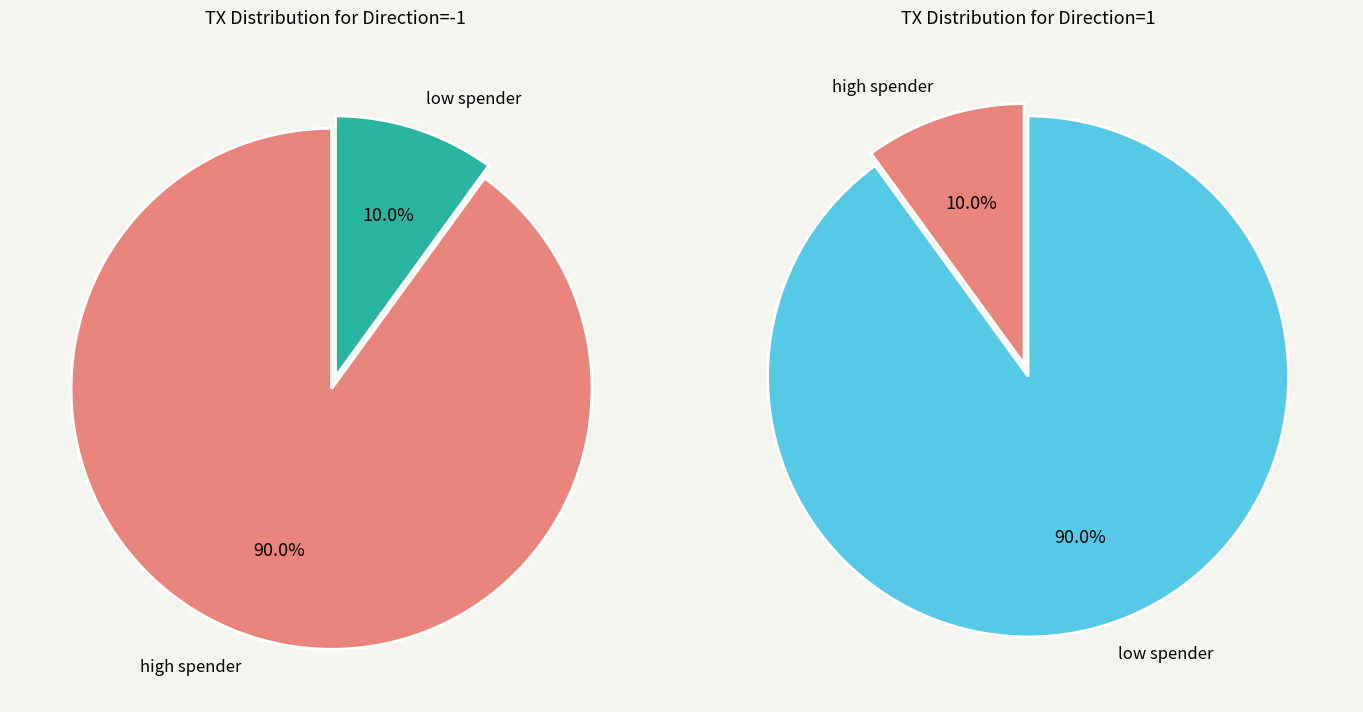

How many segments does this pie chart have?

2